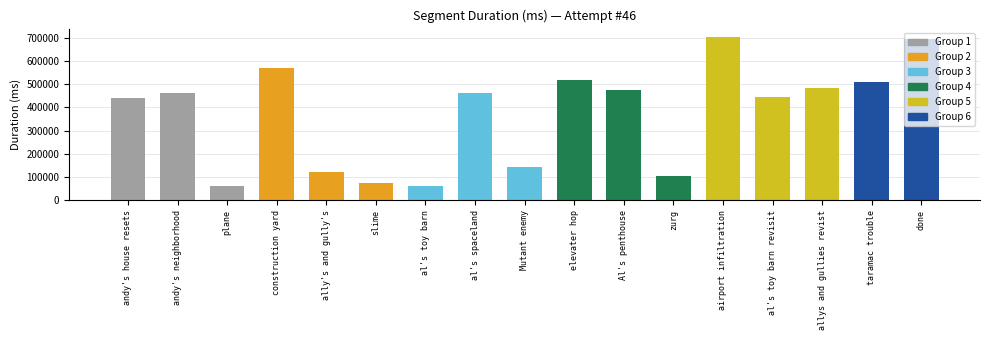

What is the greatest value displayed?

704903